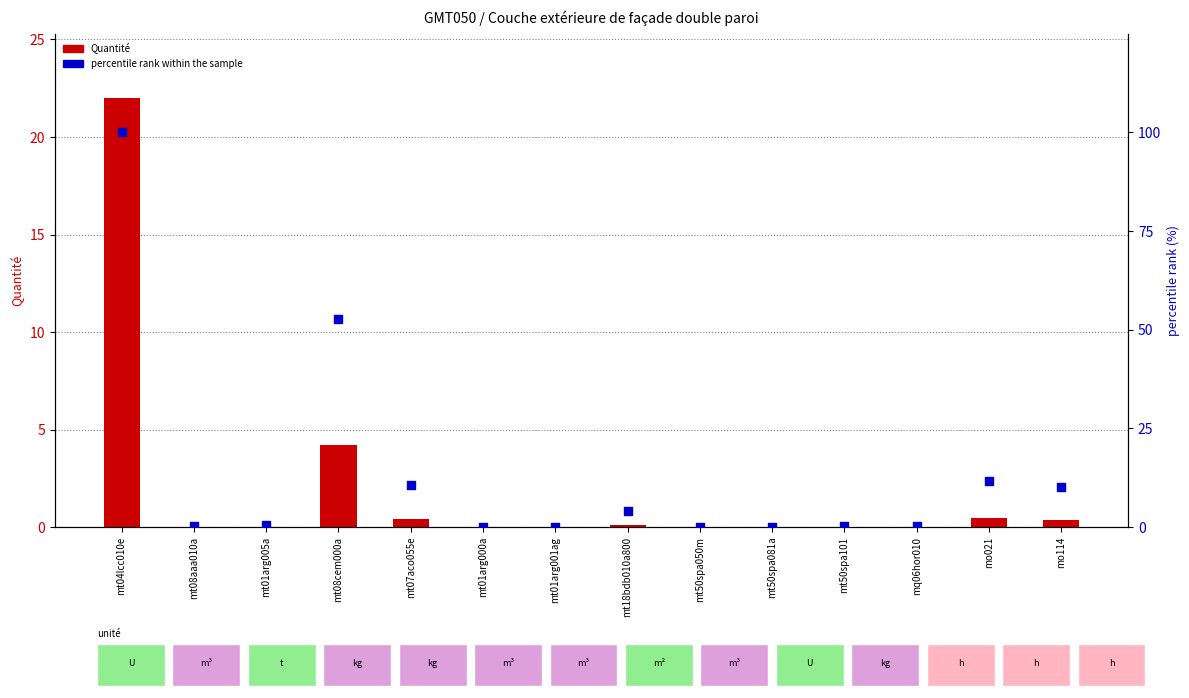

Which series reaches the maximum Y coordinate?

percentile rank within the sample